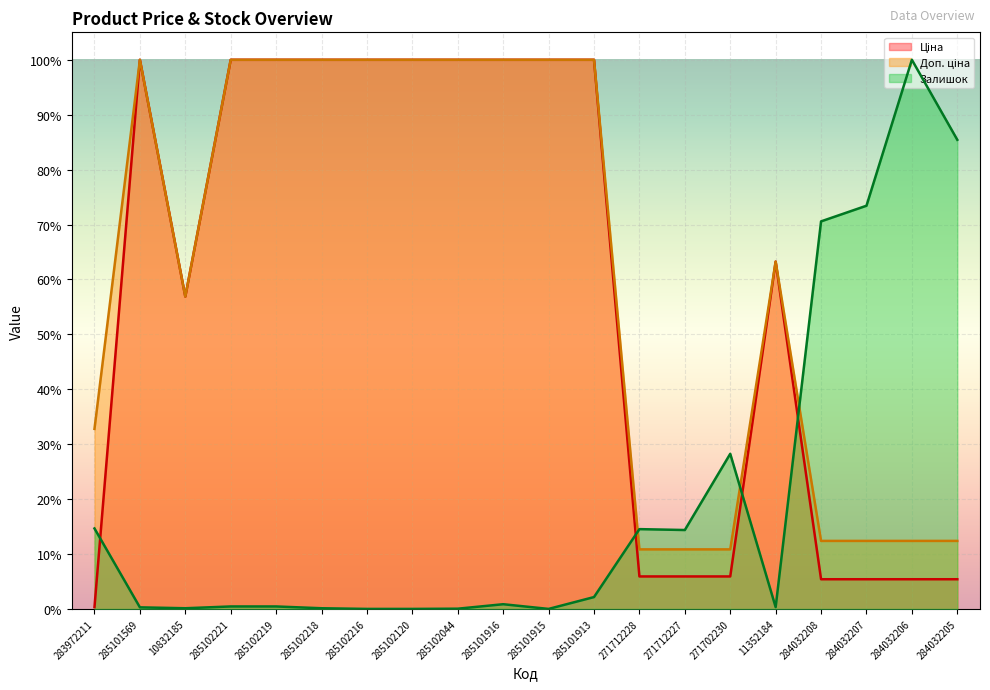

What is the spread (max minus min) of values at 271712228?

0.1